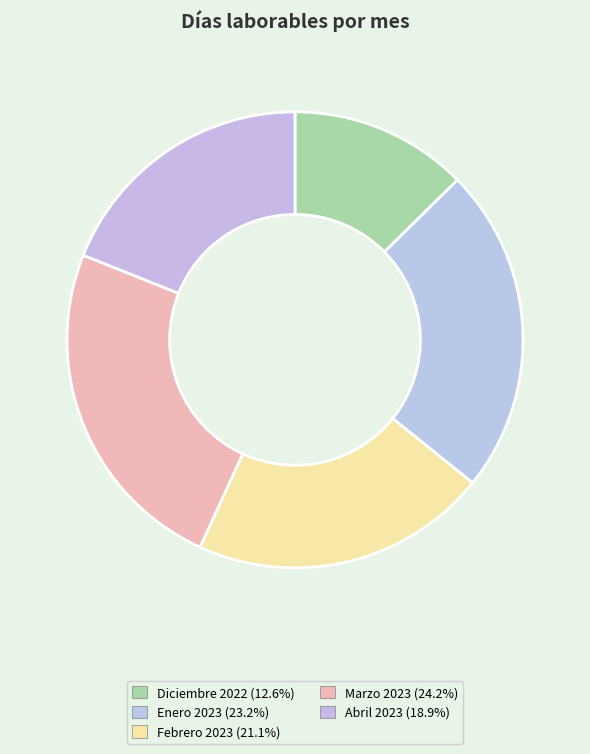

Approximately how many times larger is the value at Diciembre 2022 compared to Marzo 2023?

0.5